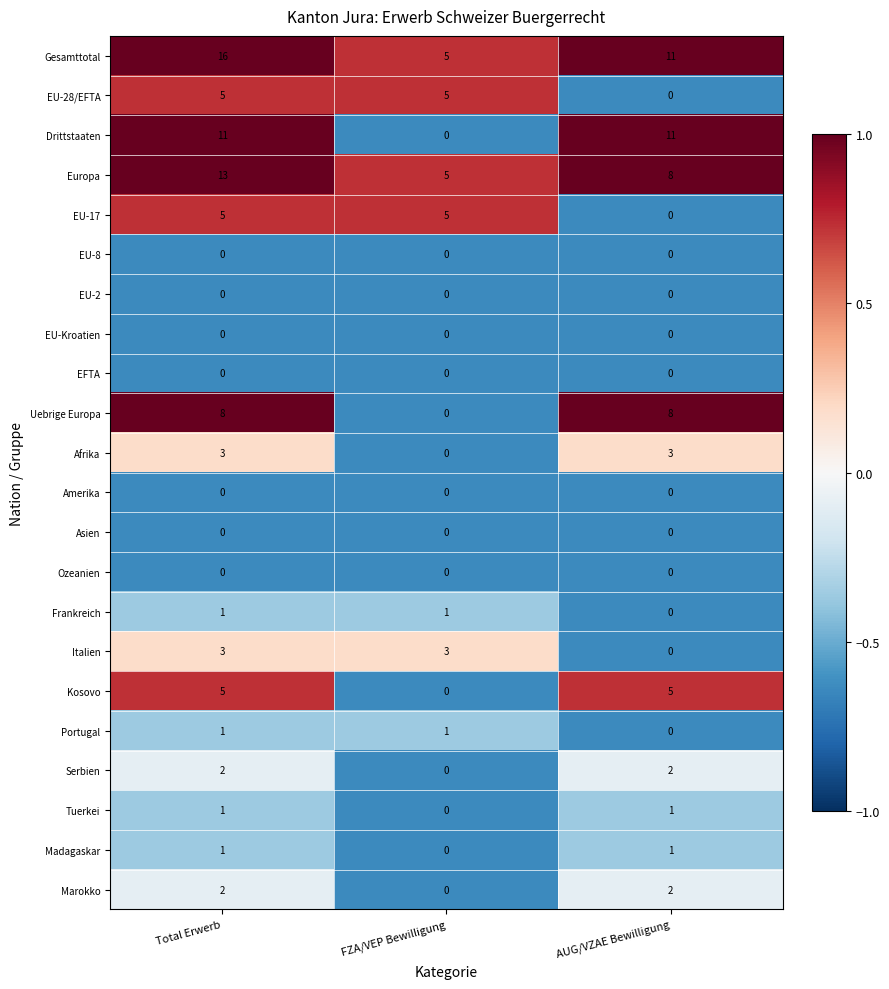

At which label is Portugal closest to 0?

AUG/VZAE Bewilligung